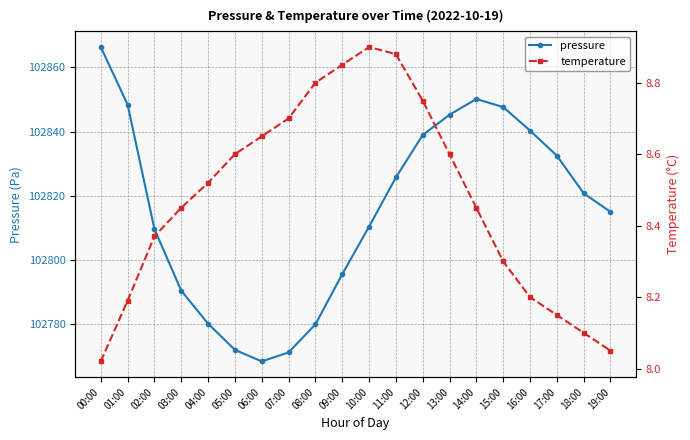

Does the chart have visible grid lines?

Yes